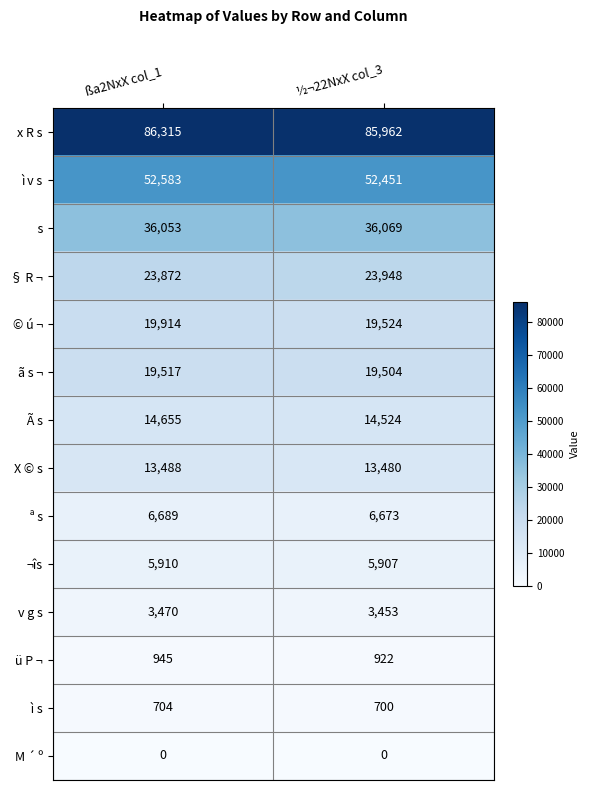

What is the difference between the © ú ¬ values at ßa2NxX col_1 and ½¬22NxX col_3?

390